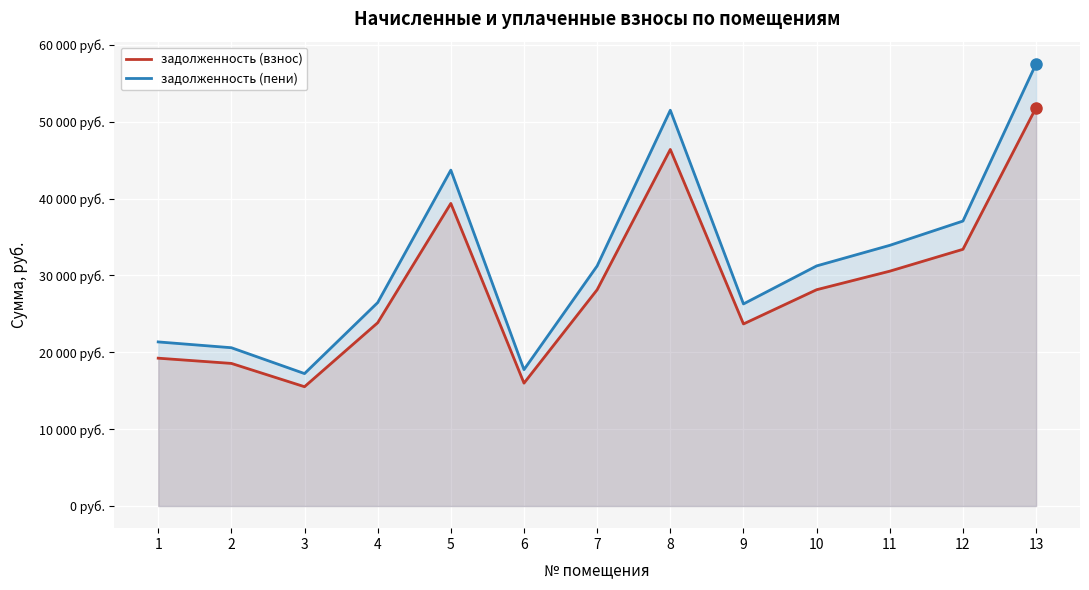

True or false: задолженность (пени) and задолженность (взнос) intersect in this chart.

False